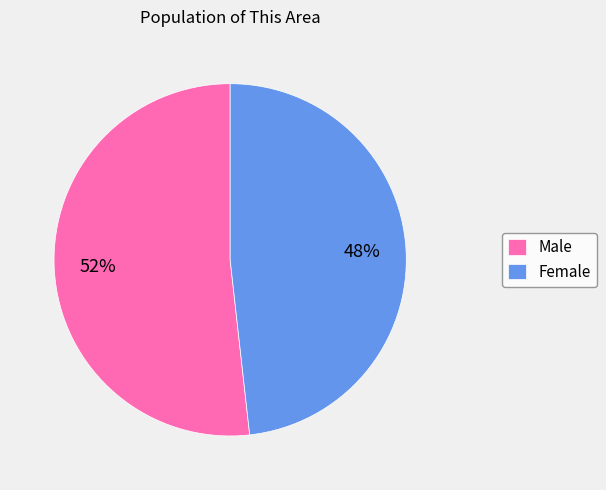

Is the sum of Male and Female greater than half?

Yes